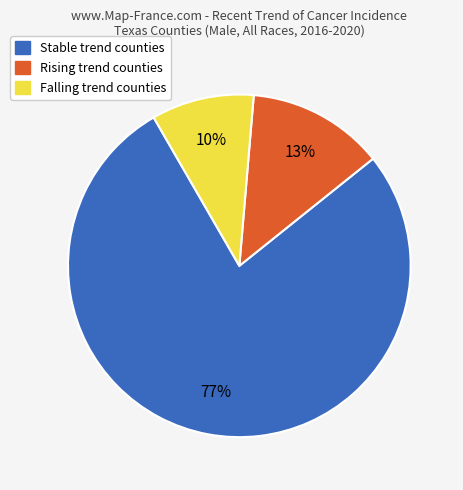

Count the number of slices in the pie.

3